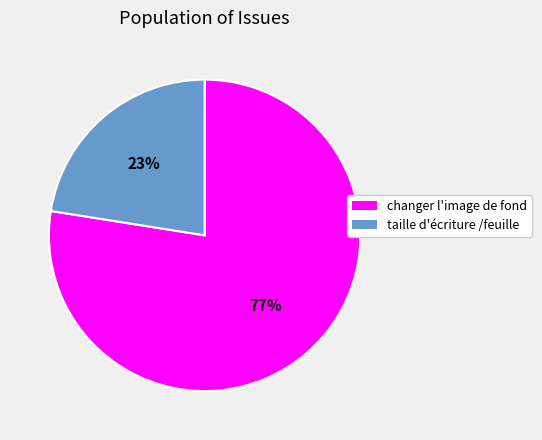

To the nearest percent, what is the average slice percentage?

50%